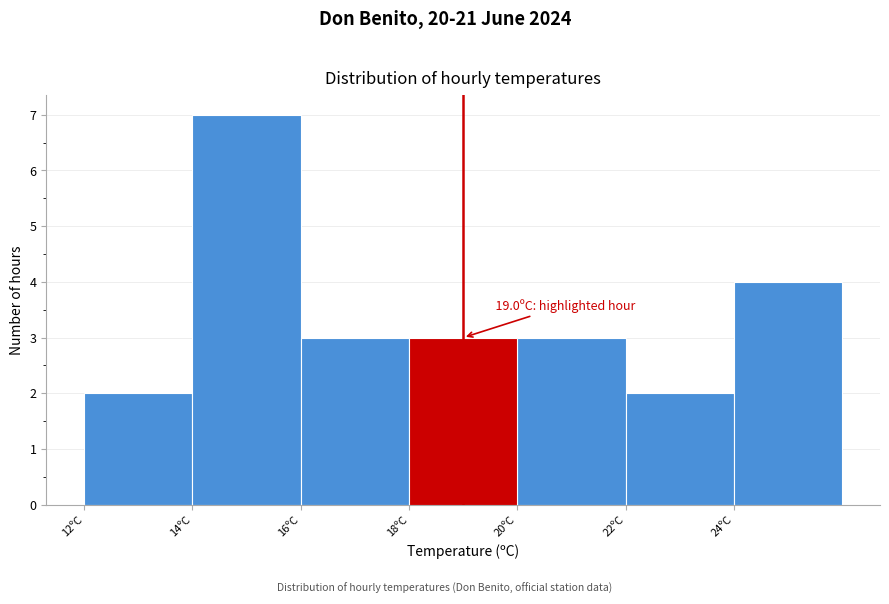

Which range on the x-axis has the tallest bar?

14 to 16